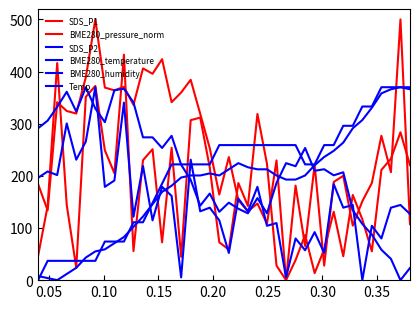

How many lines are shown in the chart?

6